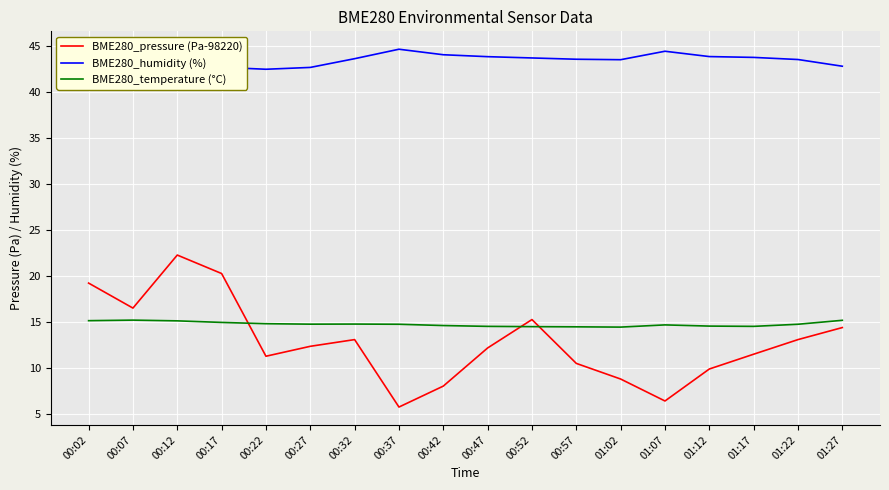

Between 01:27 and 00:22, which is larger?

01:27